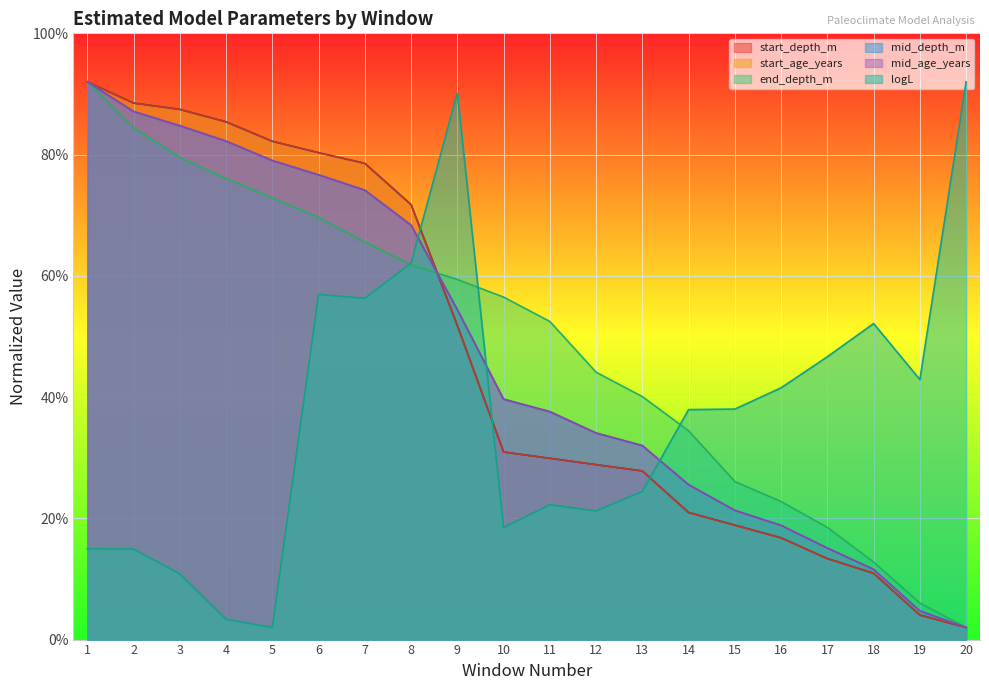

How many data points in end_depth_m are less than 56?

10